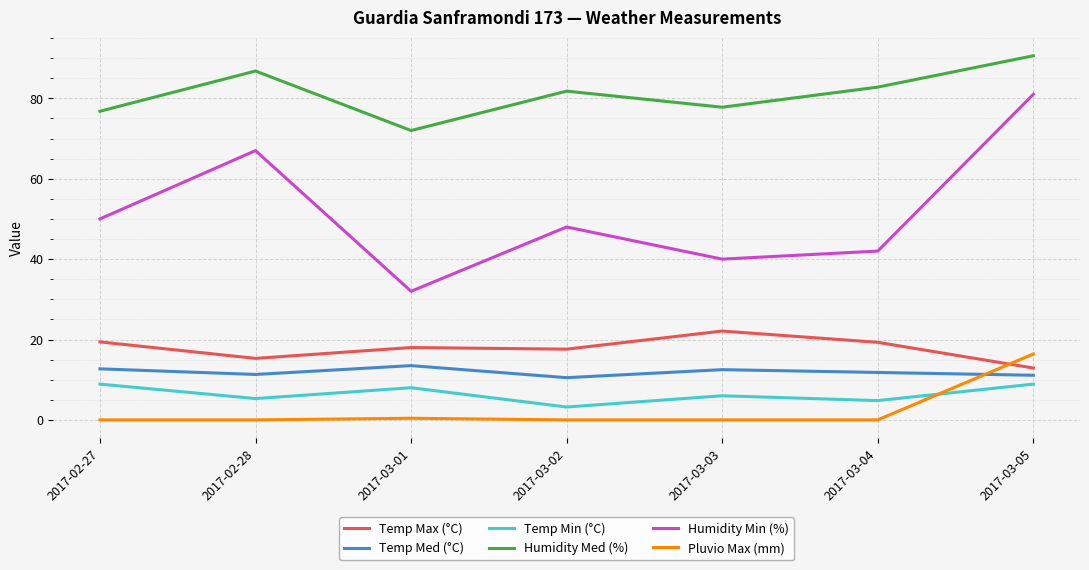

At which category does Humidity Min (%) reach its first local peak?

2017-02-28